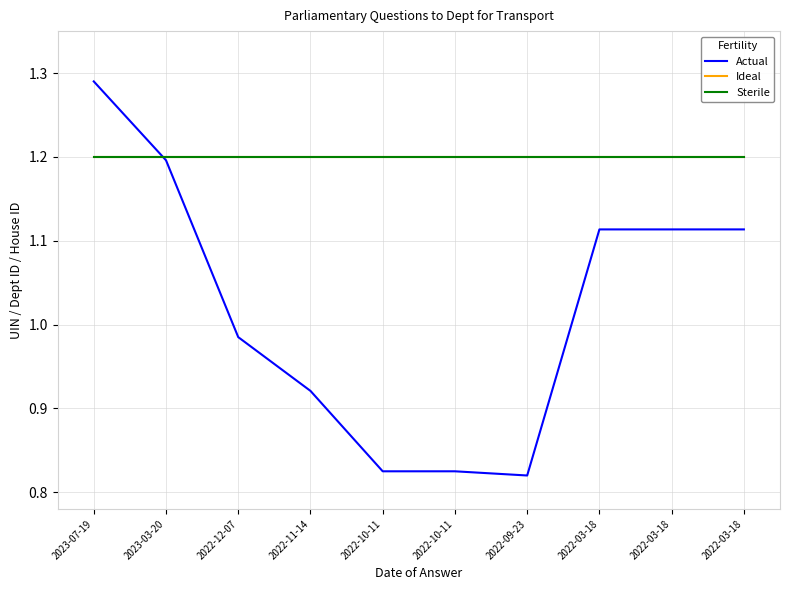

Does the chart have visible grid lines?

Yes